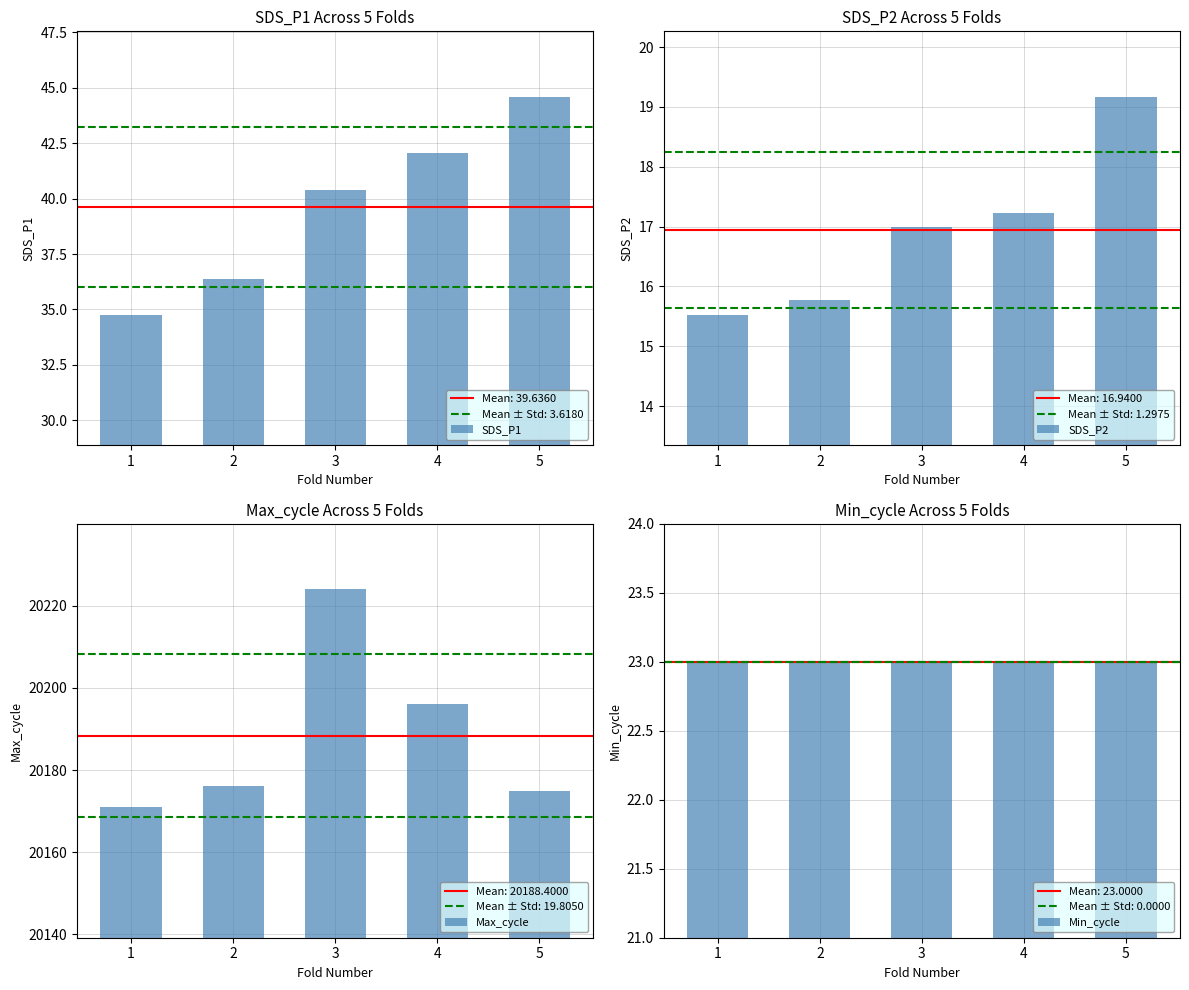

Rank the categories by Max_cycle value from lowest to highest.

1, 5, 2, 4, 3